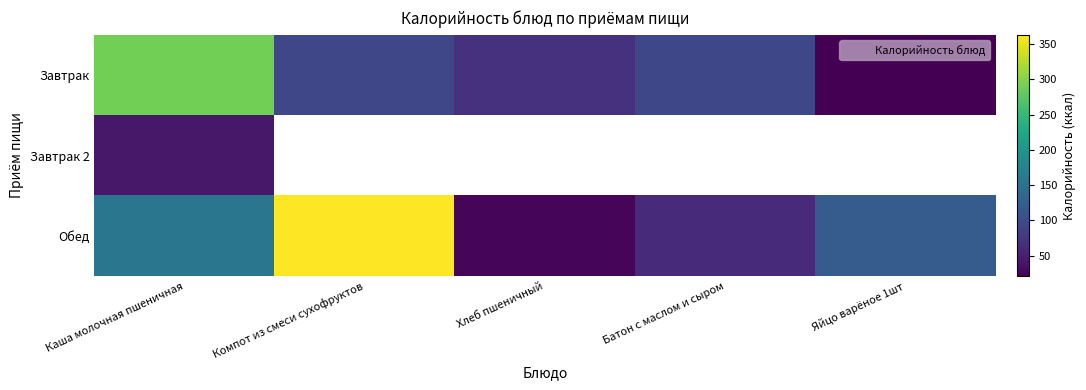

How many positive values does the Завтрак 2 series have?

1